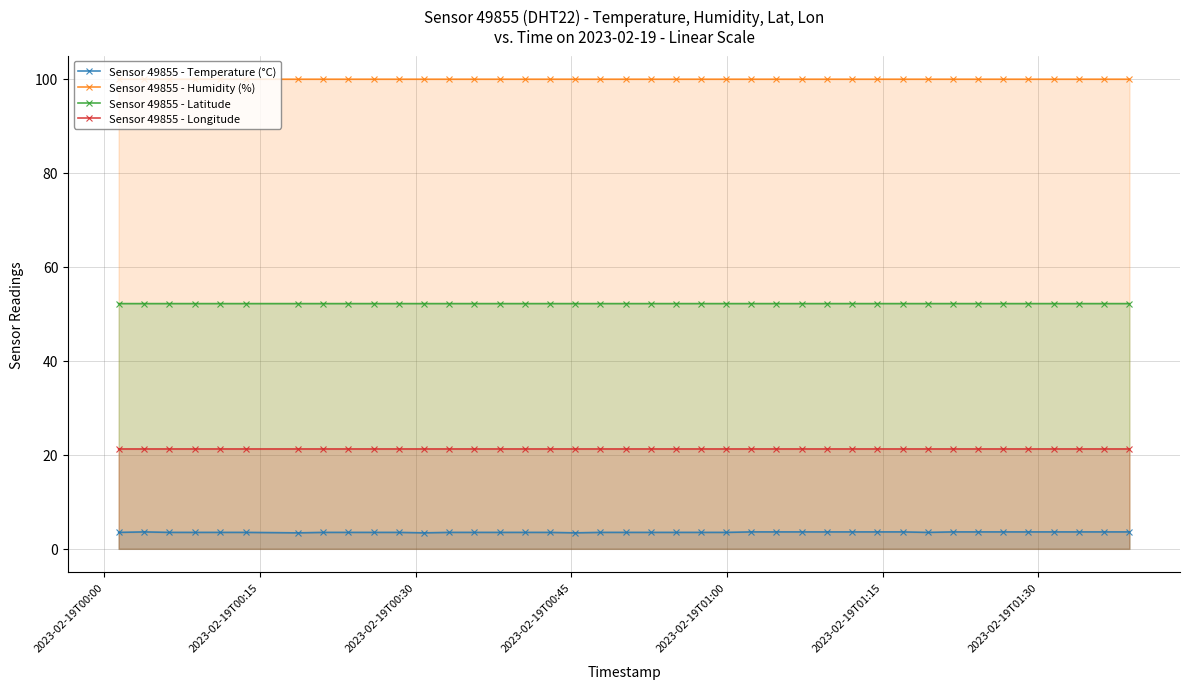

The value of Sensor 49855 - Humidity (%) at 19 is 157.4. True or false?

False